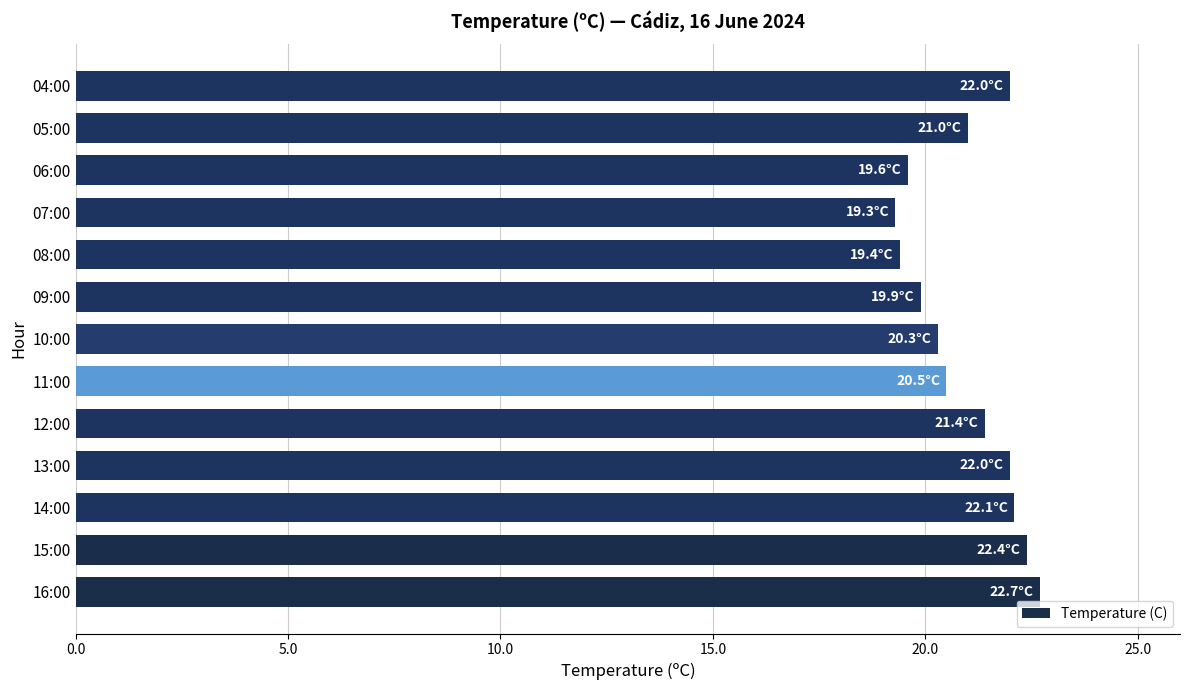

What is the minimum value shown in the chart?

19.3